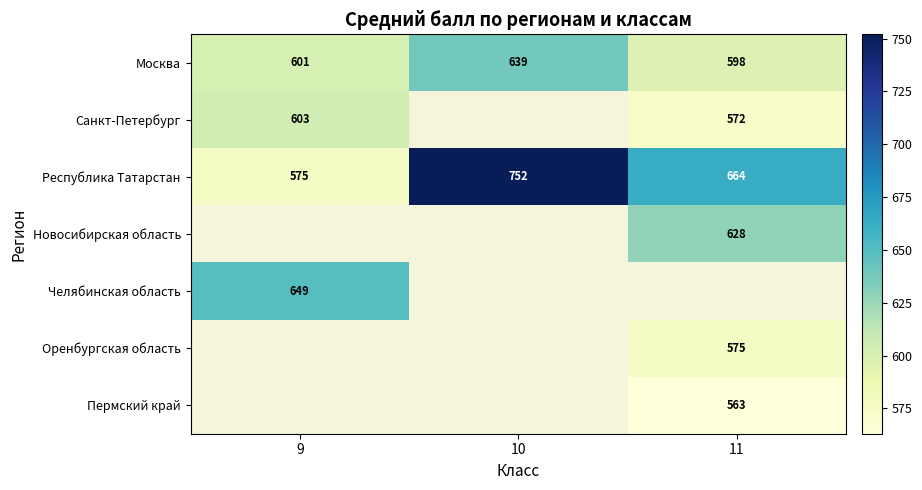

What is the average value of the Республика Татарстан series?

664